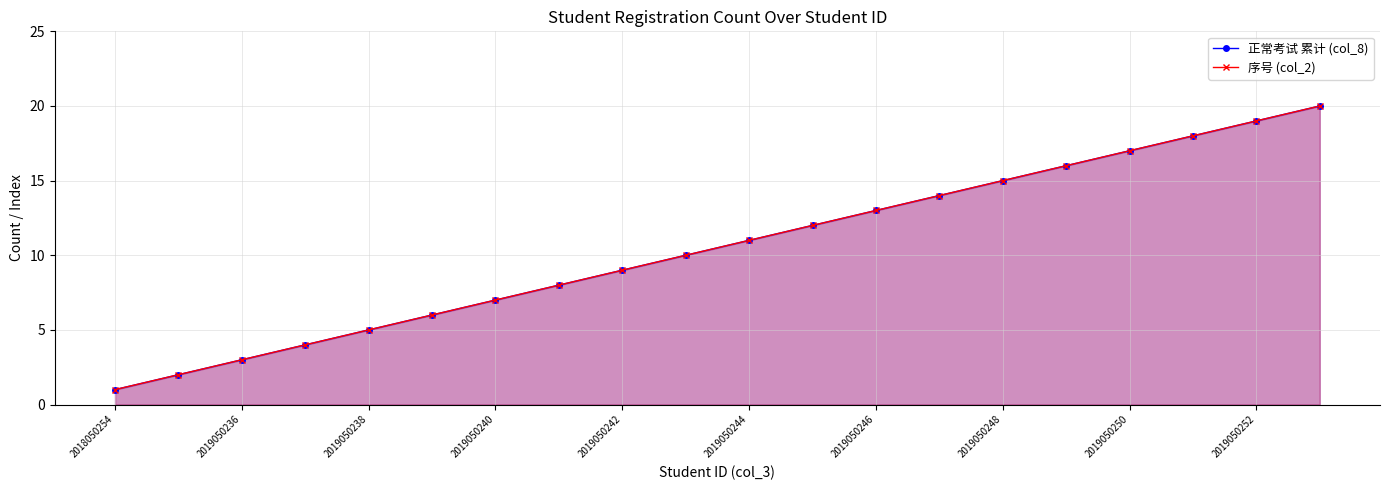

What are all the series names shown in the legend?

正常考试 累计 (col_8), 序号 (col_2)